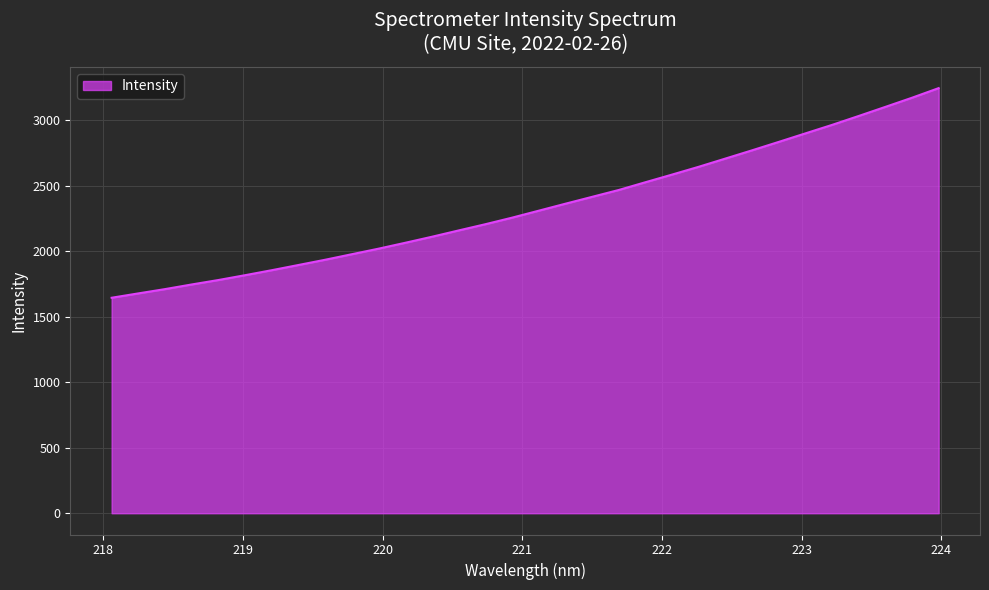

What is the minimum value shown in the chart?

1644.6